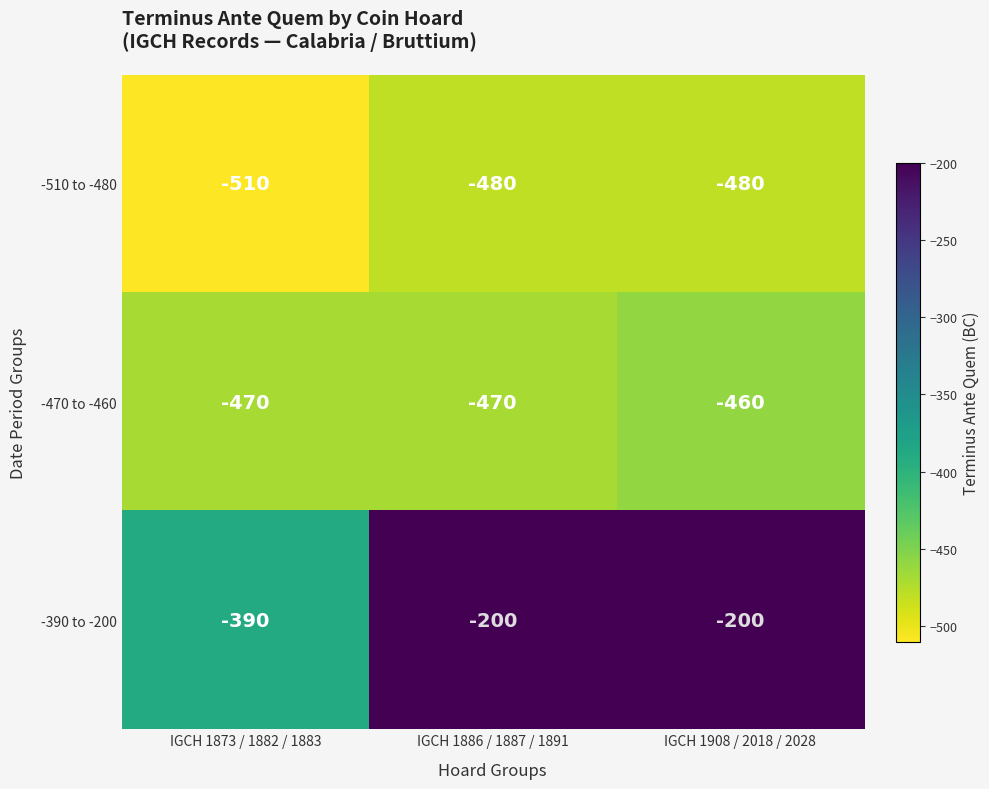

Reading left to right, extract all data points from this chart.

-510 to -480: -510	-480	-480
-470 to -460: -470	-470	-460
-390 to -200: -390	-200	-200